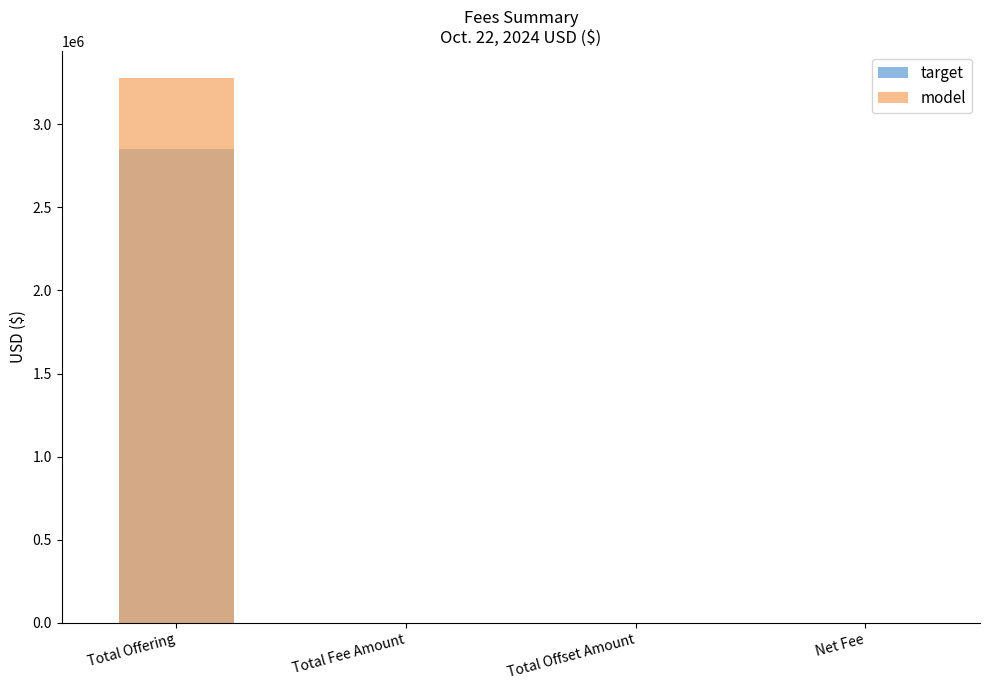

At which category is the sum across all series the highest?

Total Offering